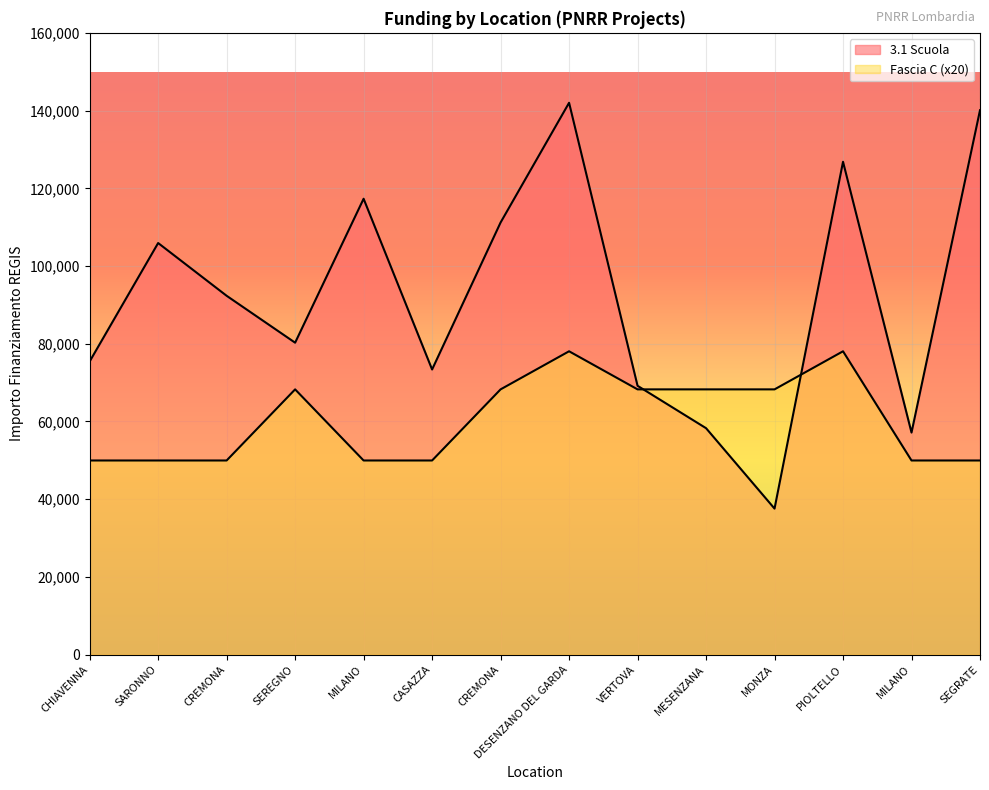

What is the minimum value for Fascia C?

49960.0